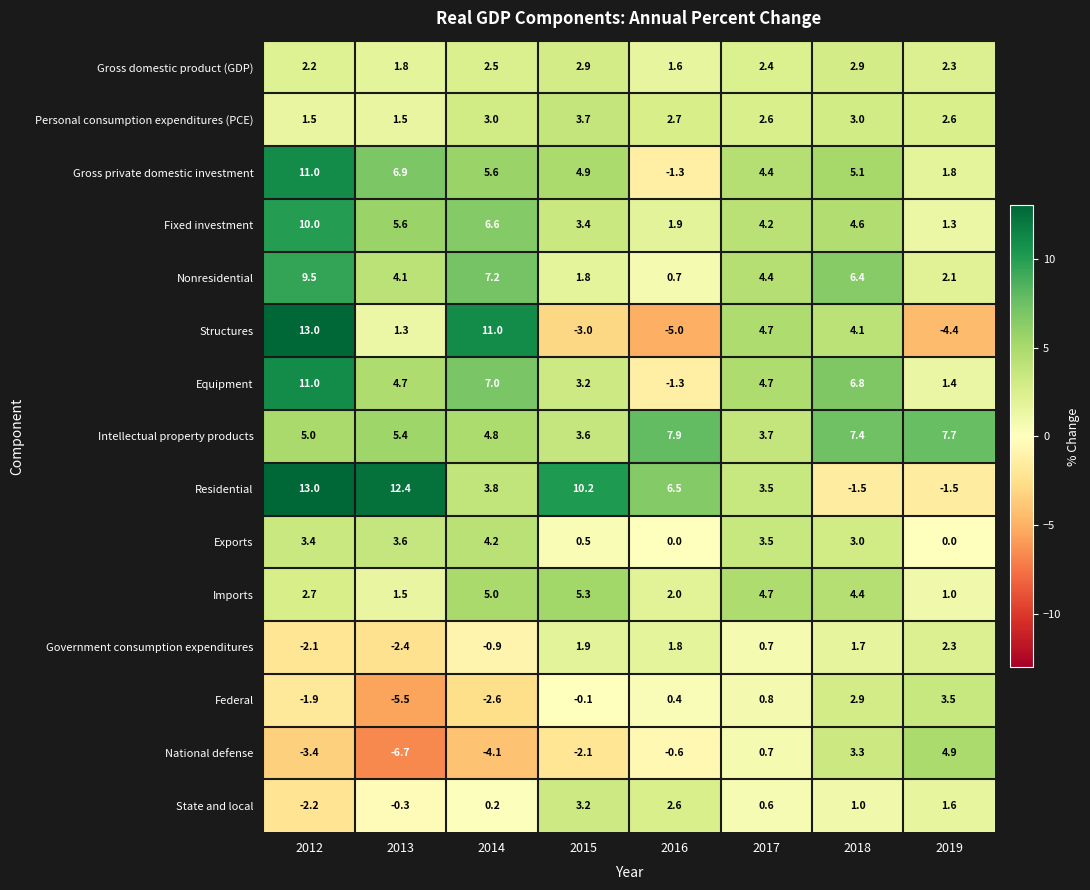

Is it true that Gross domestic product (GDP) equals 0.9 at 2016?

False